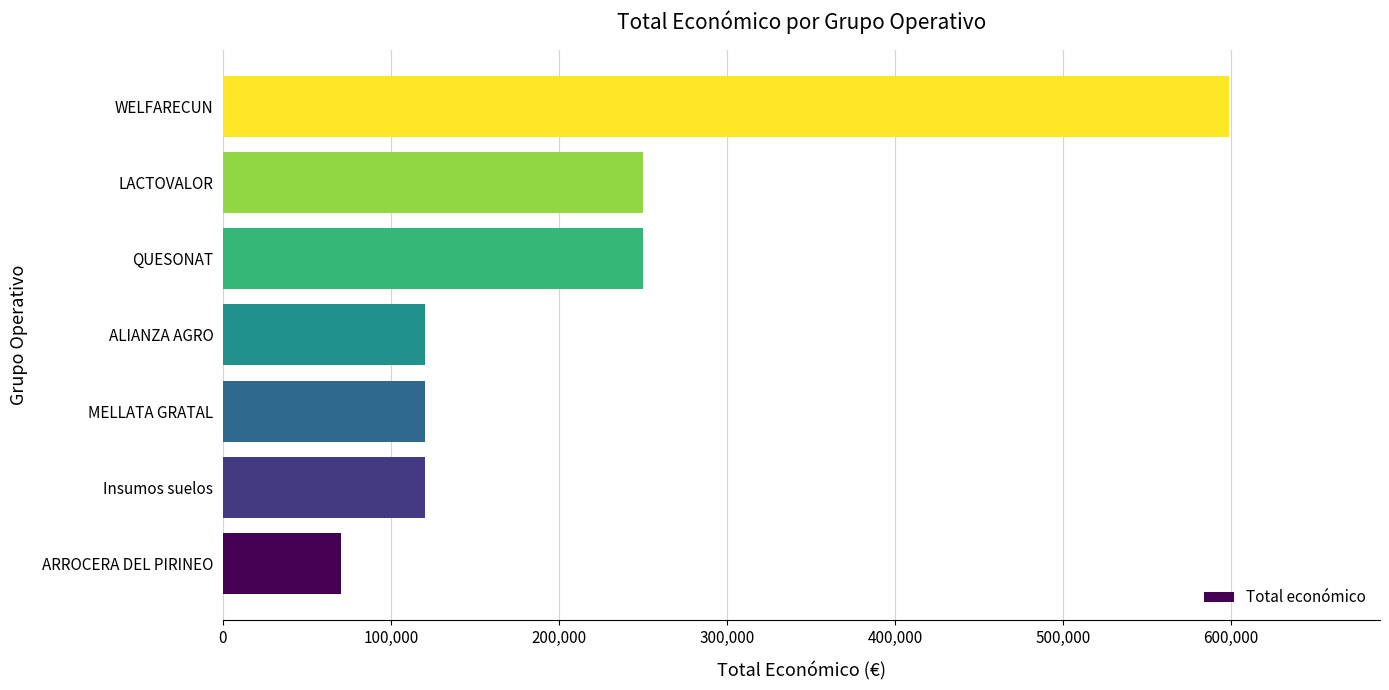

What is the ratio of the value at MELLATA GRATAL to the value at LACTOVALOR?

0.5